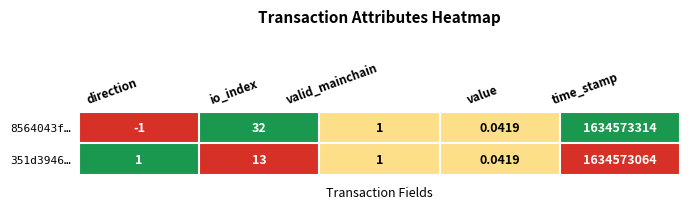

List the series in order of their peak value, lowest first.

351d3946…, 8564043f…